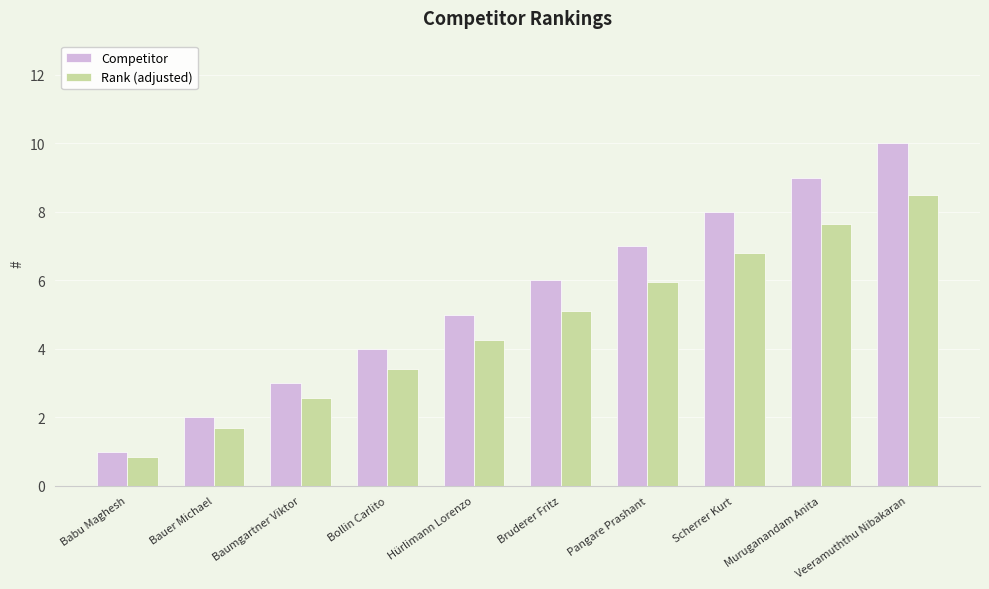

The value of Competitor at Scherrer Kurt is 8.0. True or false?

True